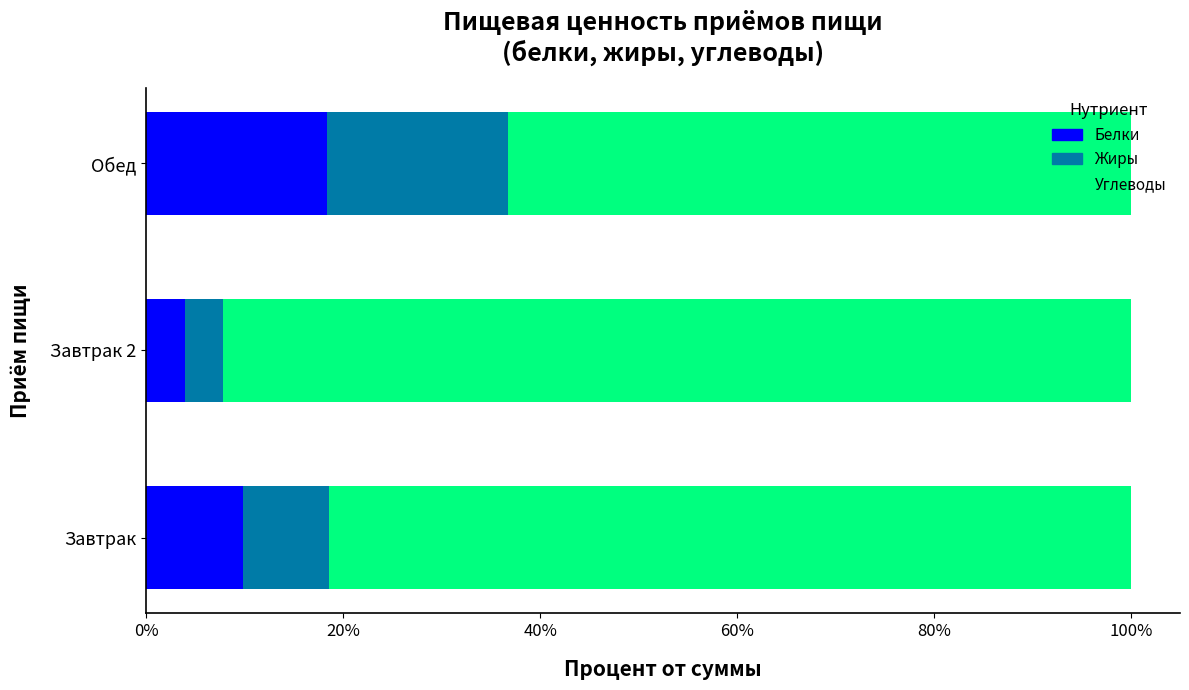

Where is Белки nearest to the value 11?

Завтрак